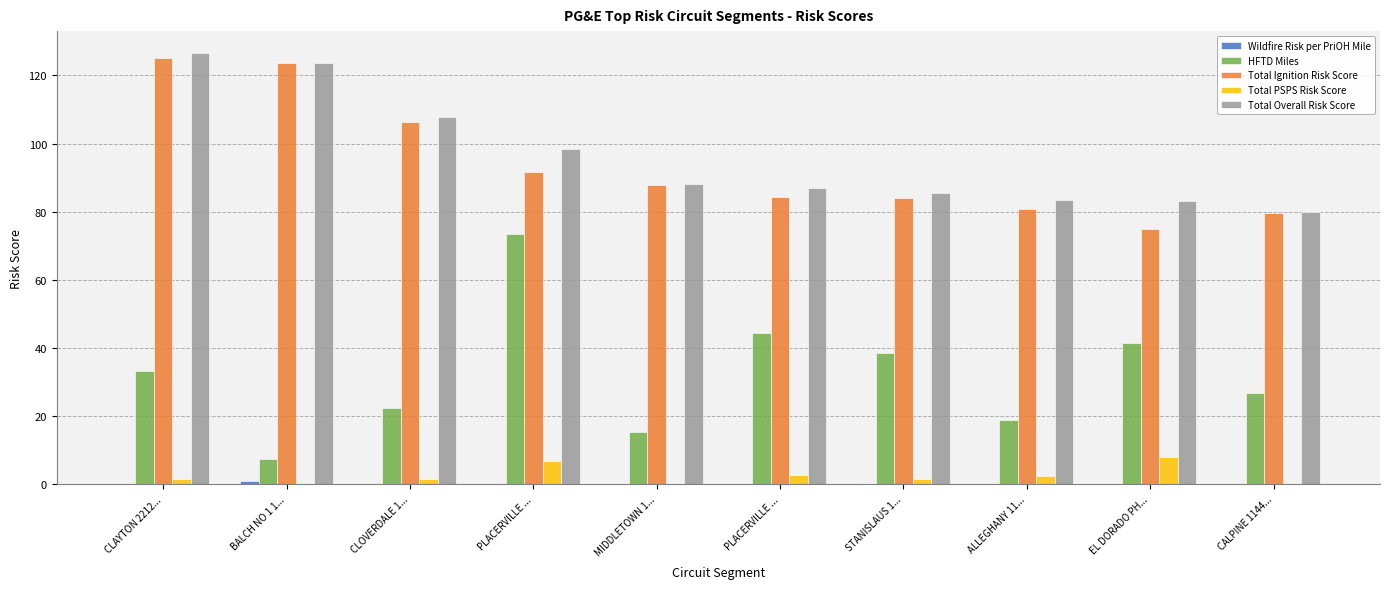

At how many categories does at least one series exceed 14?

10